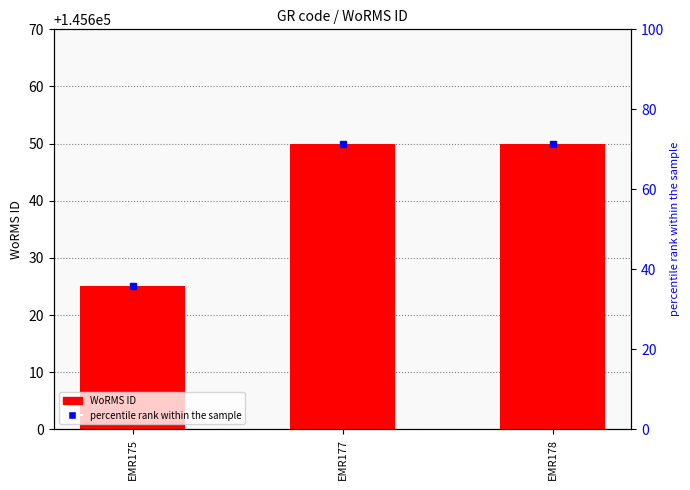

True or false: WoRMS ID has a value of 69 at EMR178.

False